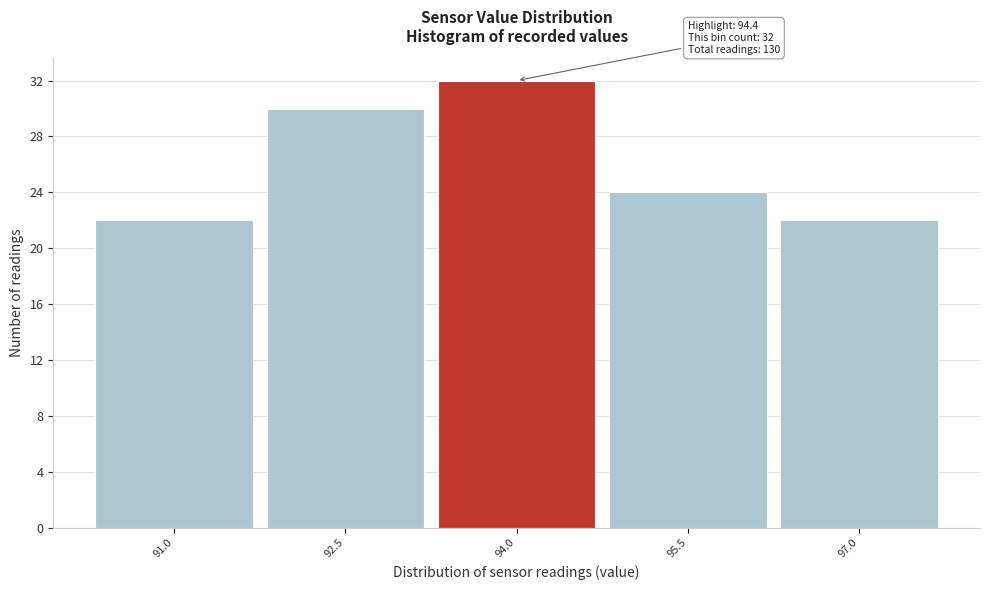

Reading left to right, transcribe all the data shown in this chart.

22	30	32	24	22